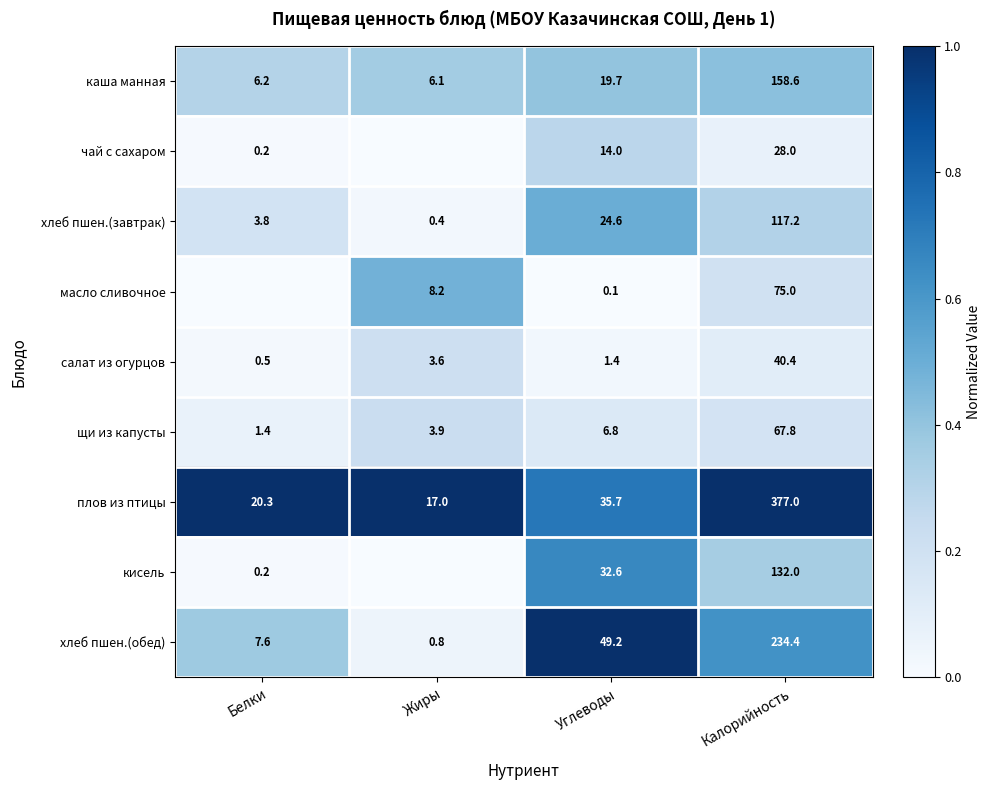

How many data points in каша манная are above 19?

2